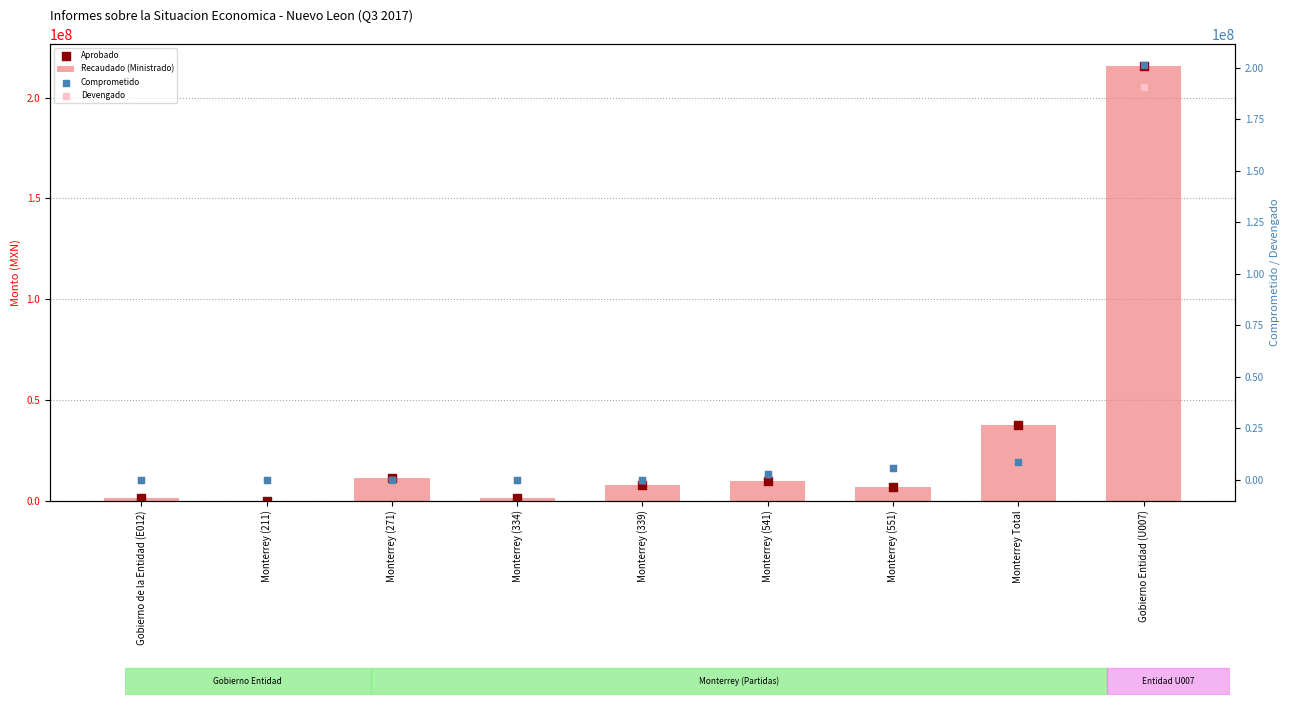

Which series has the largest total across all categories?

Aprobado